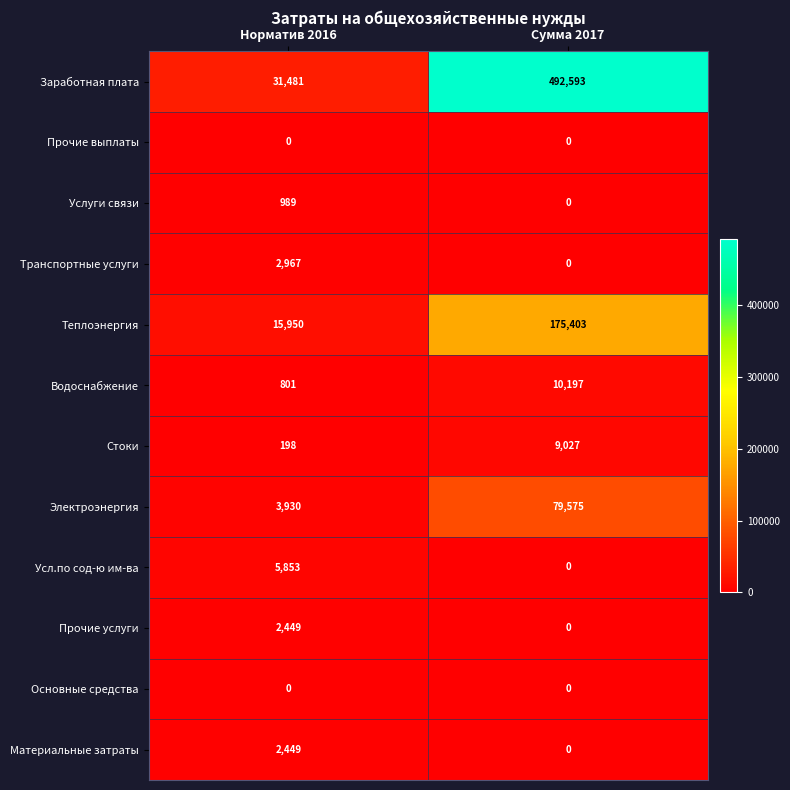

The Теплоэнергия series shows 278403 at Сумма 2017. True or false?

False